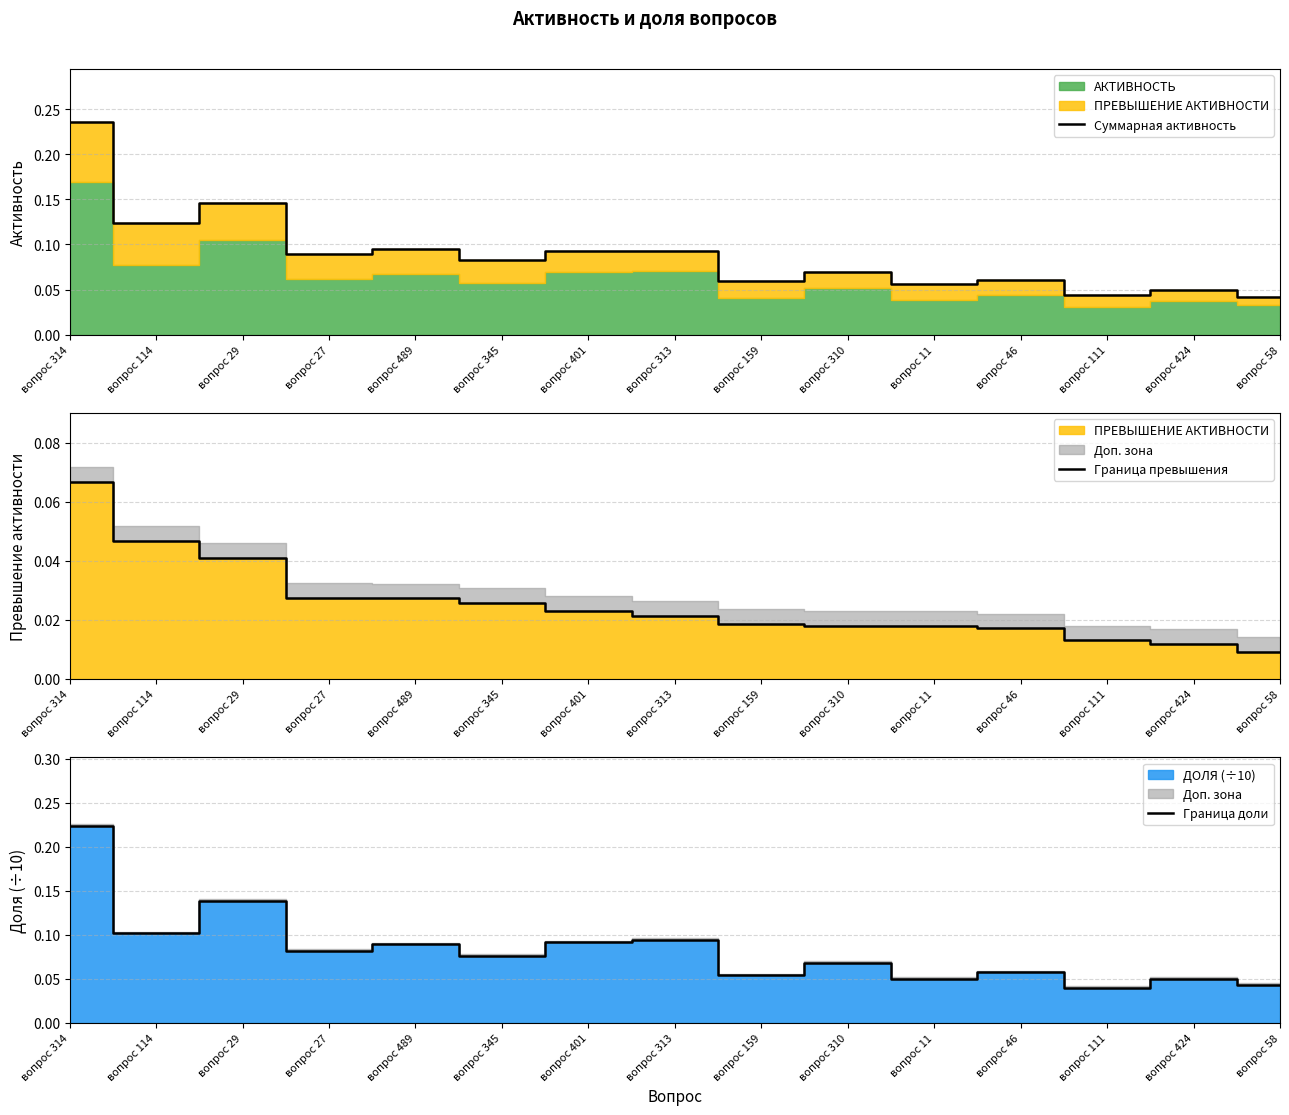

Which series changed the most between вопрос 27 and вопрос 345?

Суммарная активность